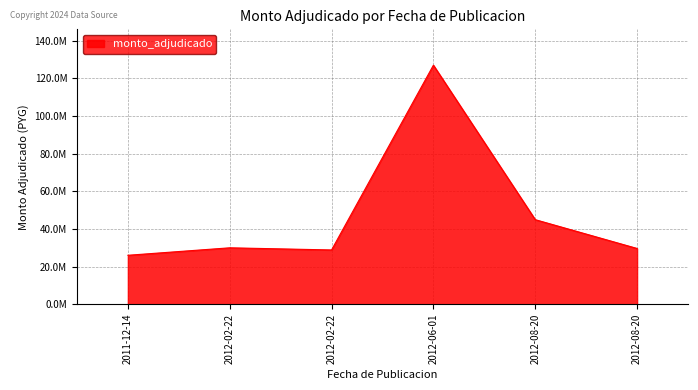

Does the chart have visible grid lines?

Yes